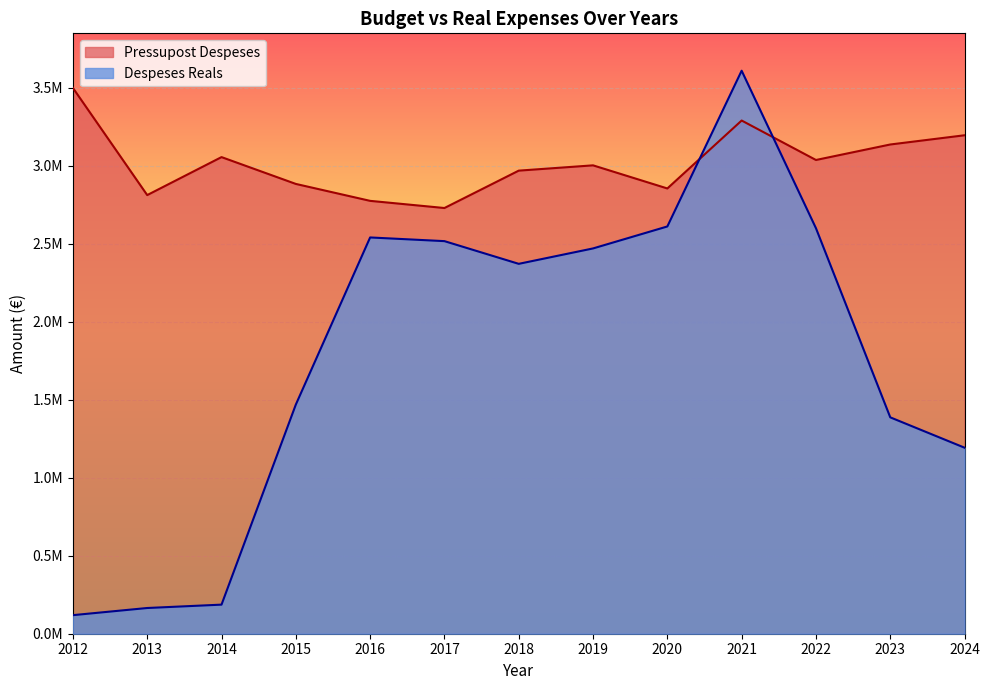

What is the difference between the maximum and second lowest values in the Despeses Reals series?

3443976.8